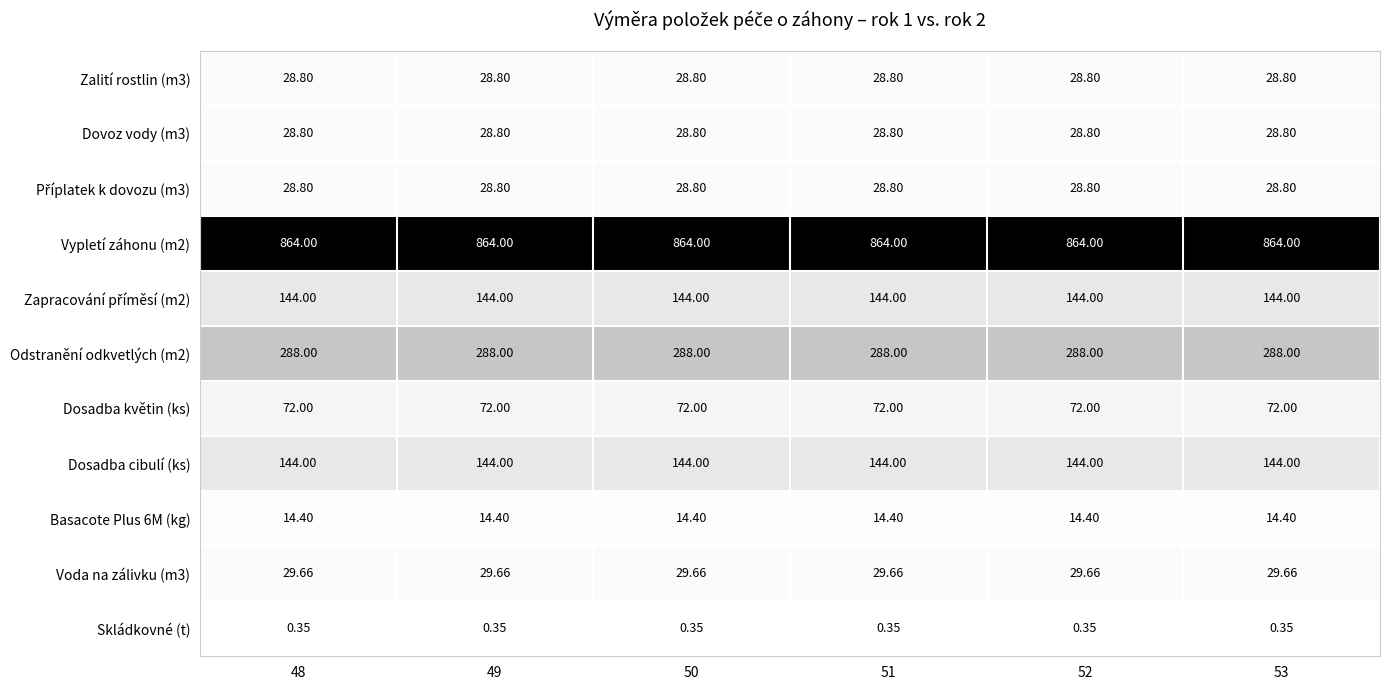

Is the value of Odstranění odkvetlých (m2) at 53 greater than the value of Dovoz vody (m3) at 53?

Yes